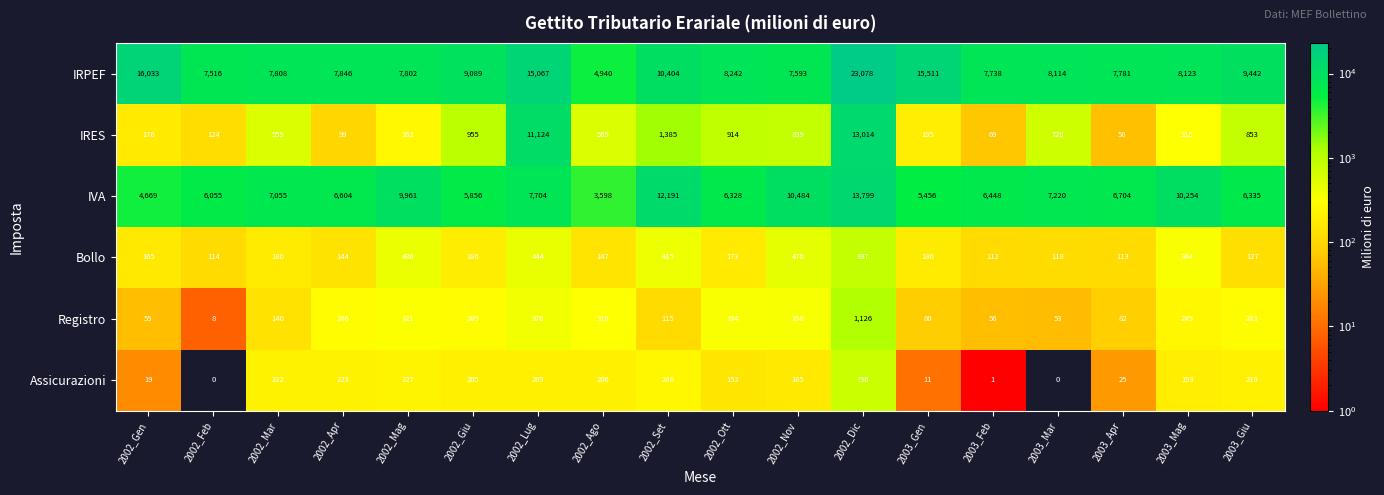

Which series has the largest range (max minus min)?

IRPEF